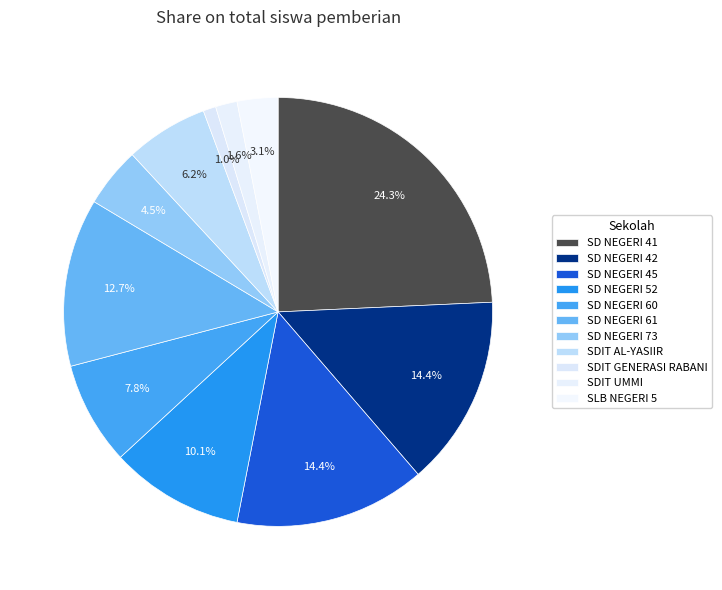

Count the number of slices in the pie.

11